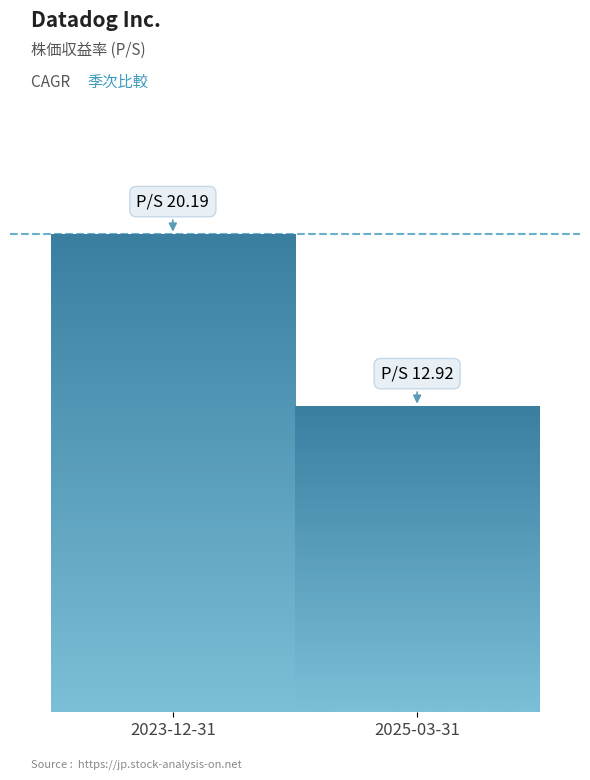

Which label corresponds to the largest value in the chart?

2023-12-31